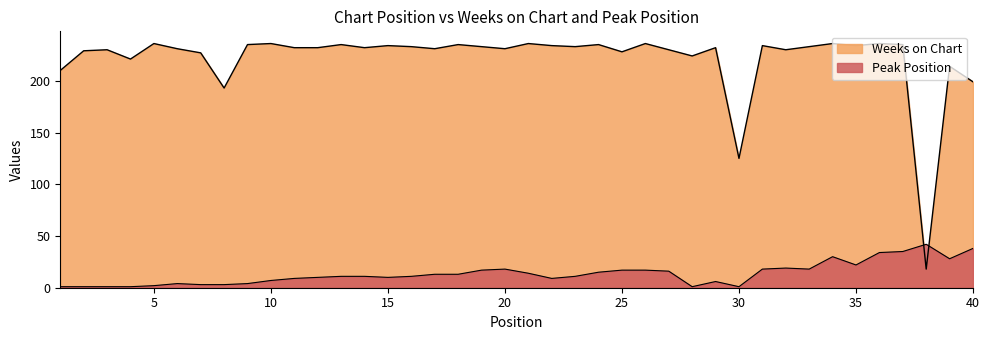

How many lines are shown in the chart?

2